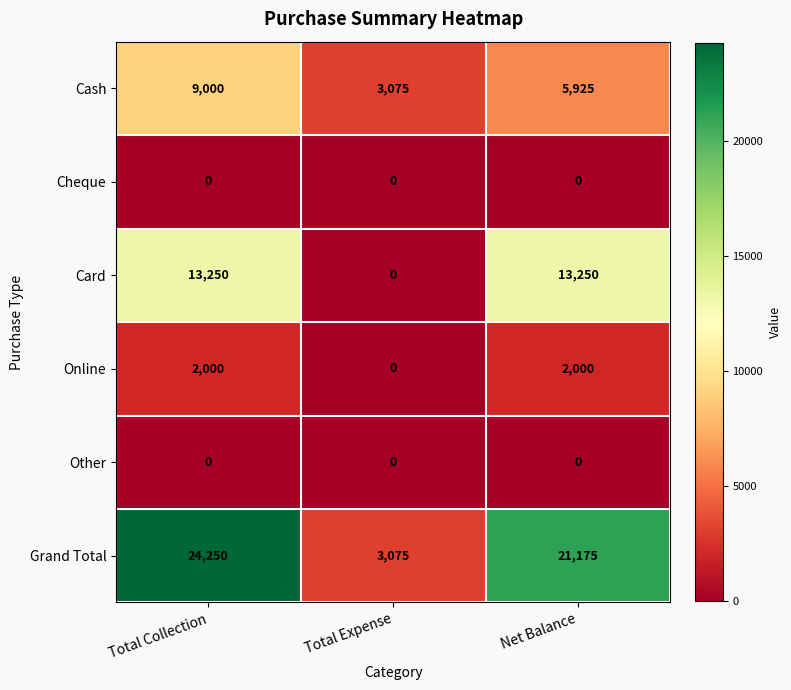

The Other series shows 0 at Total Expense. True or false?

True